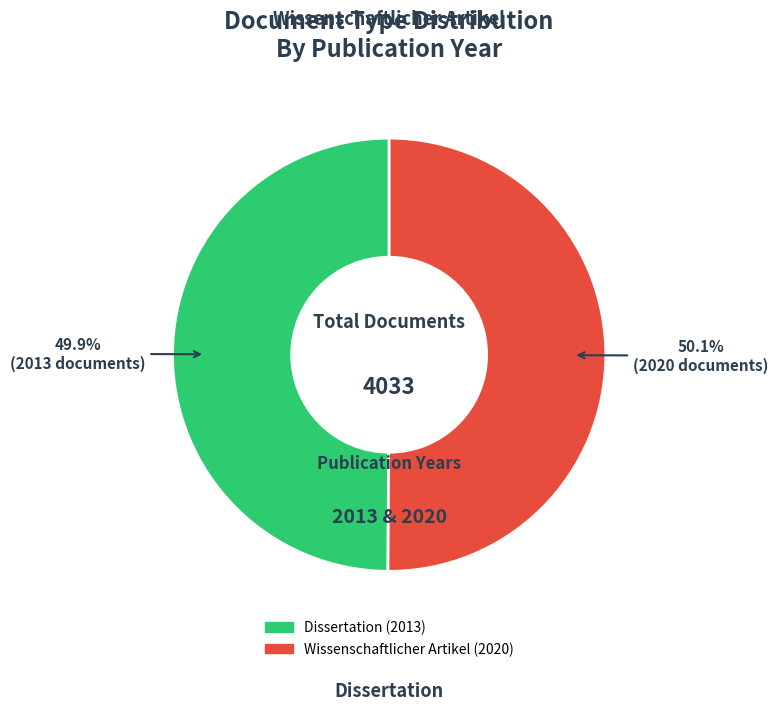

Approximately how many times larger is the value at Wissenschaftlicher Artikel compared to Dissertation?

1.0